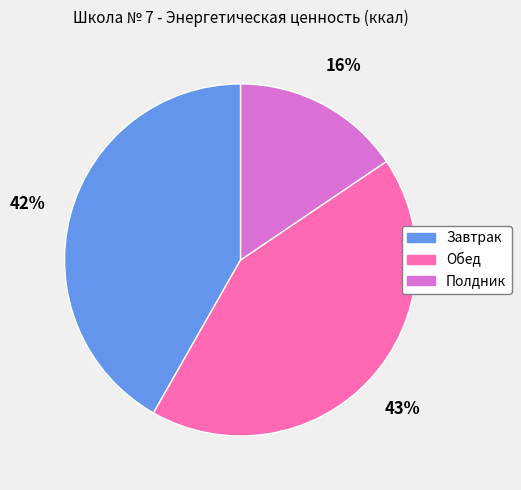

To the nearest percent, what is the average slice percentage?

33%